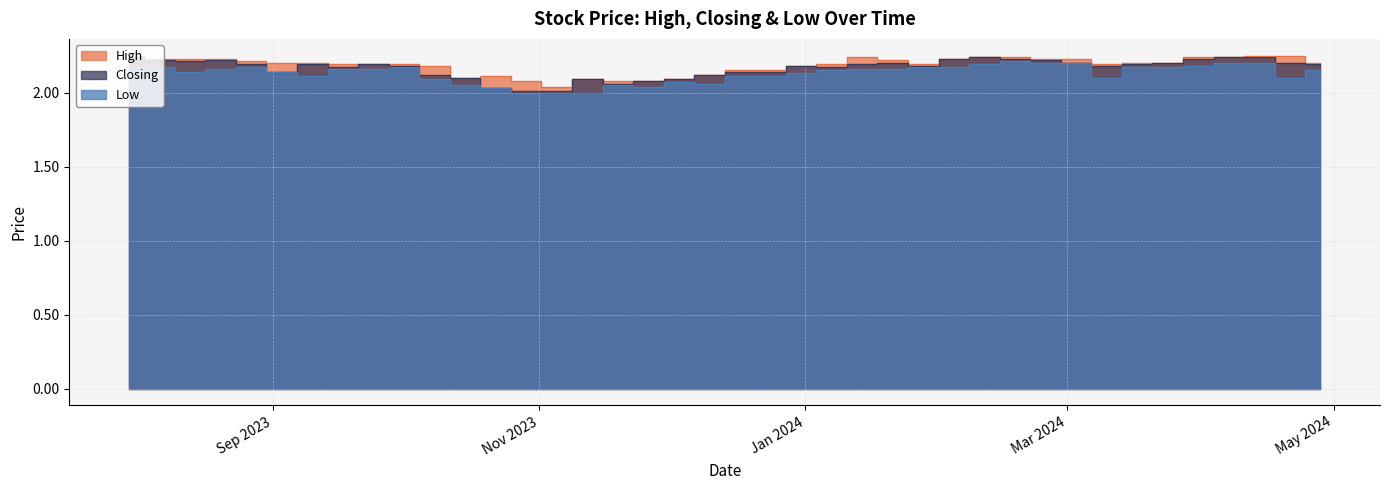

The High series shows 2.2 at 07/01/2024. True or false?

True